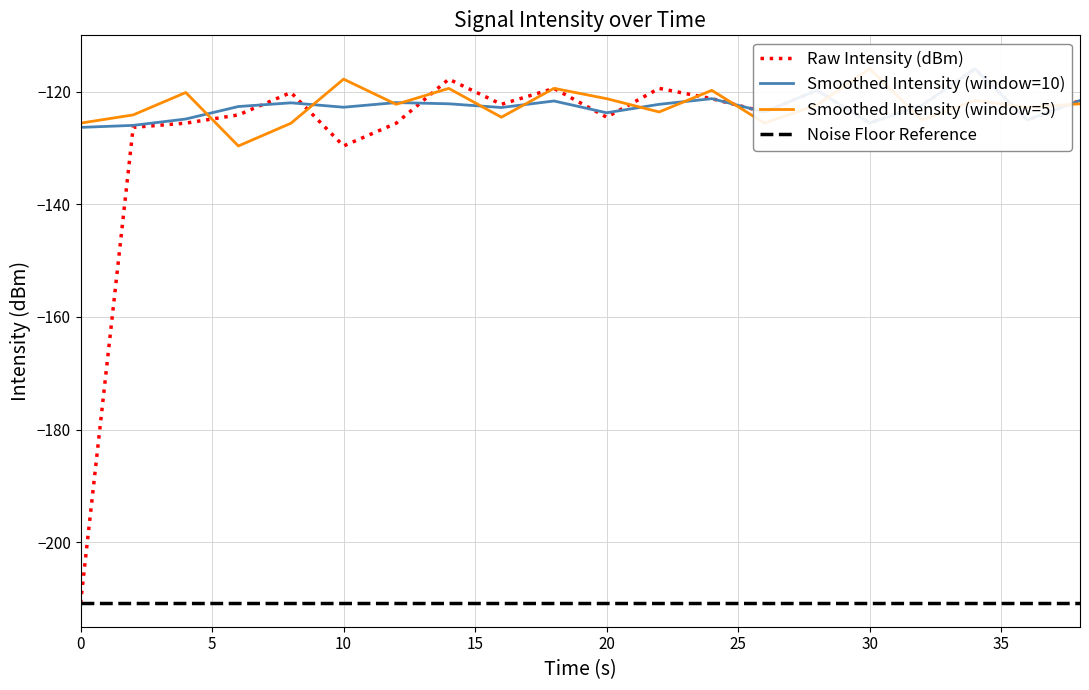

The Raw Intensity (dBm) series shows -204.2 at 13. True or false?

False